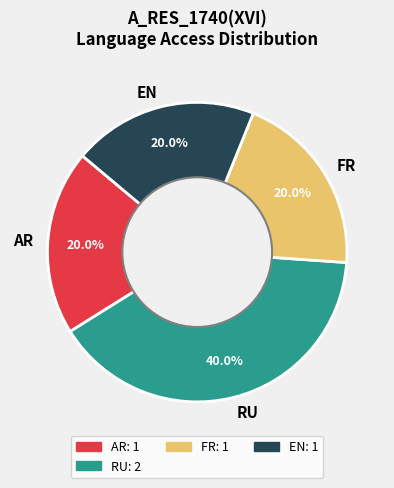

What is the ratio of the value at AR to the value at FR?

1.0